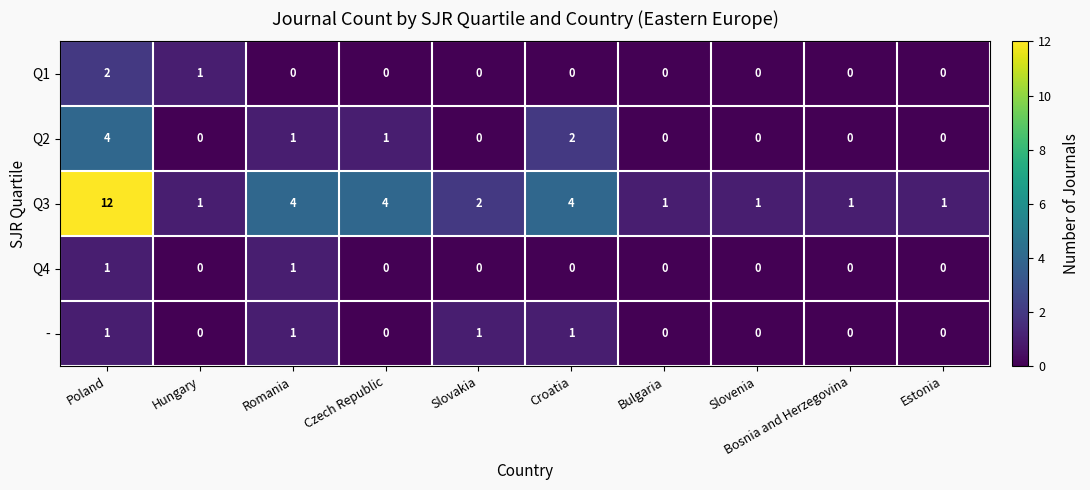

How many data points in Q2 are above 0?

4